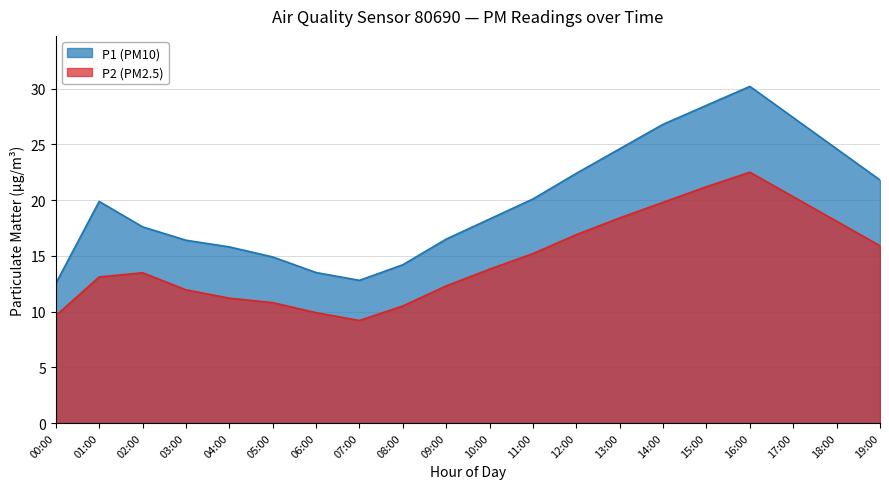

Reading left to right, extract all data points from this chart.

P1: 00:00=12.5	01:00=19.9	02:00=17.6	03:00=16.4	04:00=15.8	05:00=14.9	06:00=13.5	07:00=12.8	08:00=14.2	09:00=16.5	10:00=18.3	11:00=20.1	12:00=22.4	13:00=24.6	14:00=26.8	15:00=28.5	16:00=30.2	17:00=27.4	18:00=24.6	19:00=21.8
P2: 00:00=9.6	01:00=13.1	02:00=13.5	03:00=11.9	04:00=11.2	05:00=10.8	06:00=9.9	07:00=9.2	08:00=10.5	09:00=12.3	10:00=13.8	11:00=15.2	12:00=16.9	13:00=18.4	14:00=19.8	15:00=21.2	16:00=22.5	17:00=20.3	18:00=18.1	19:00=15.9